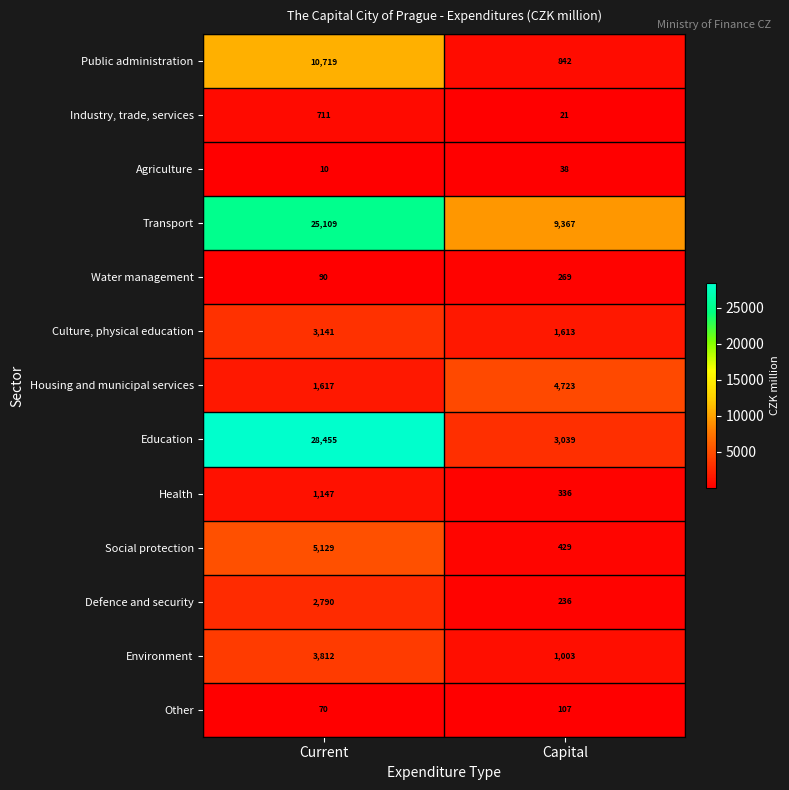

How many data points in Public administration are less than 10719?

1